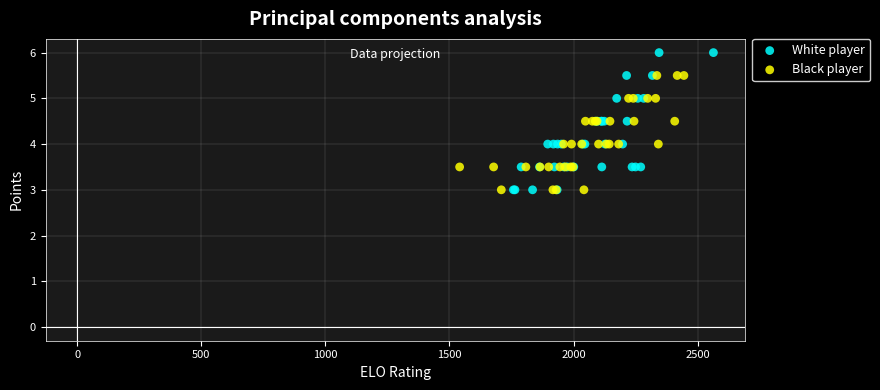

Which series has the widest spread of Y values?

White player